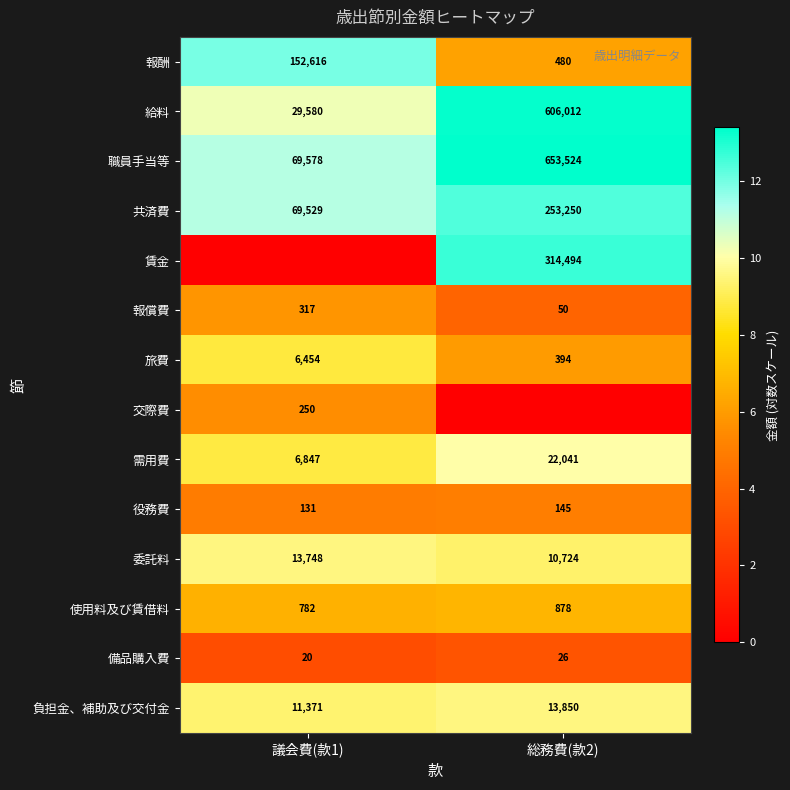

What is the greatest value displayed?

13.4